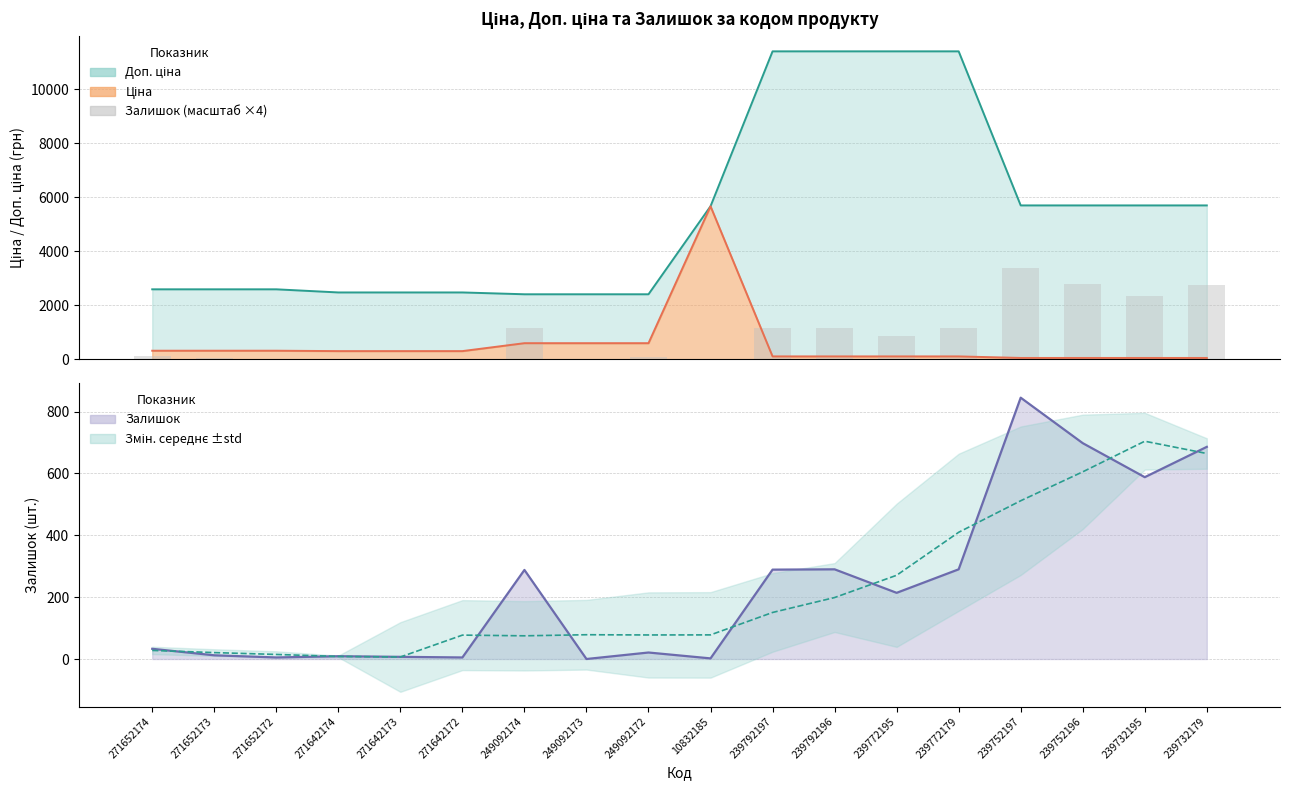

Between 239772179 and 239732195, which series saw the biggest shift?

Доп. ціна (лінія)